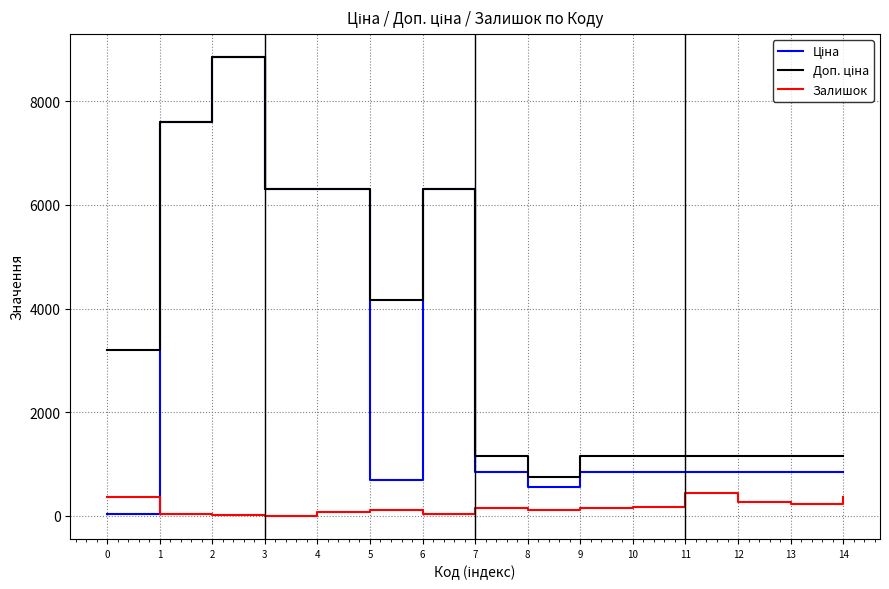

What is the highest value of the Залишок series?

446.0